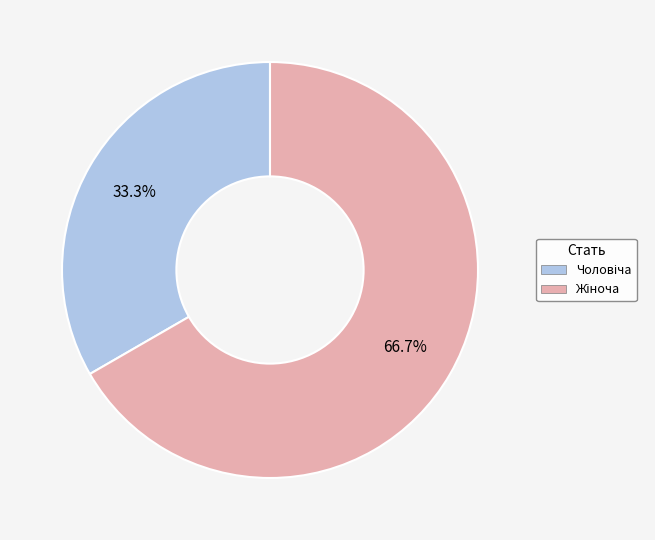

Is there a majority slice in this chart?

Yes